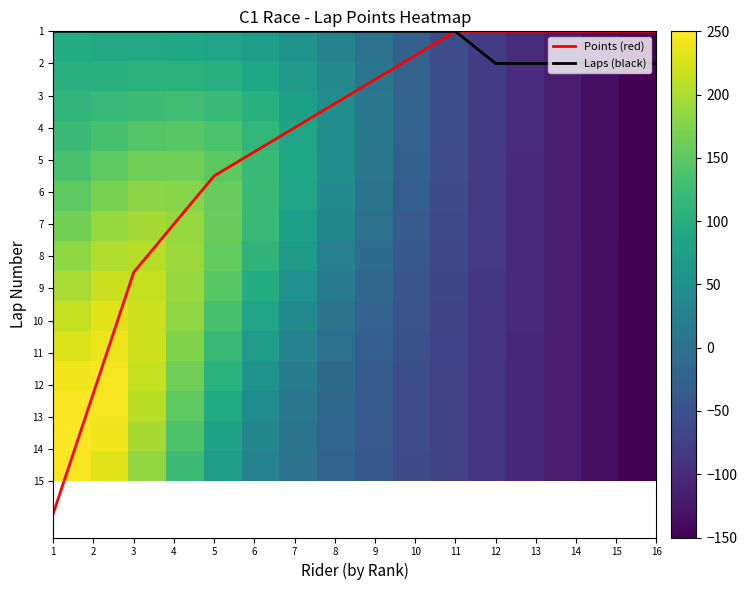

The value of Points (red) at 9 is 2.5. True or false?

True